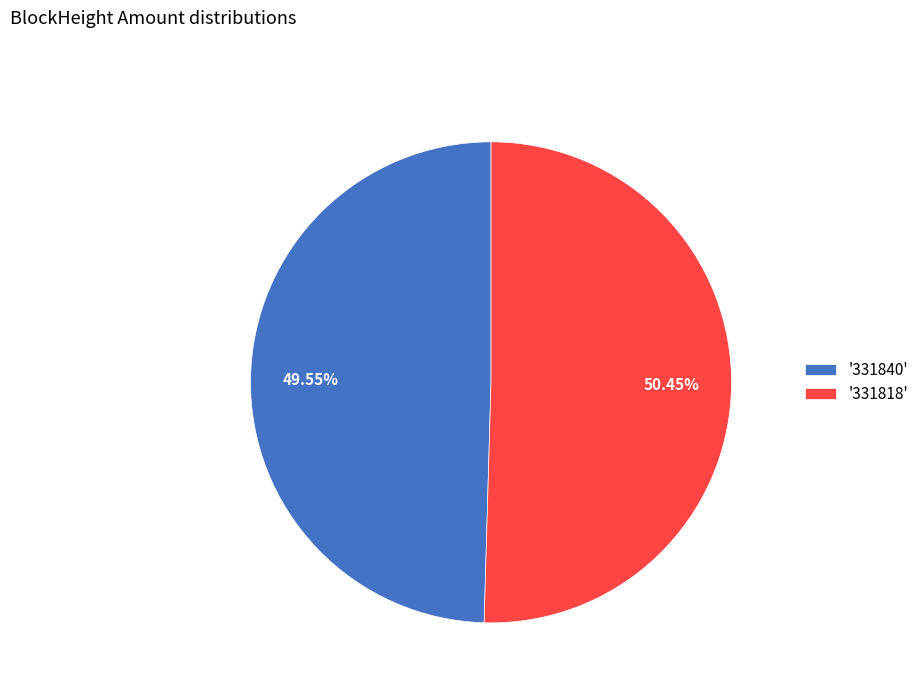

To the nearest percent, what is the average slice percentage?

50%